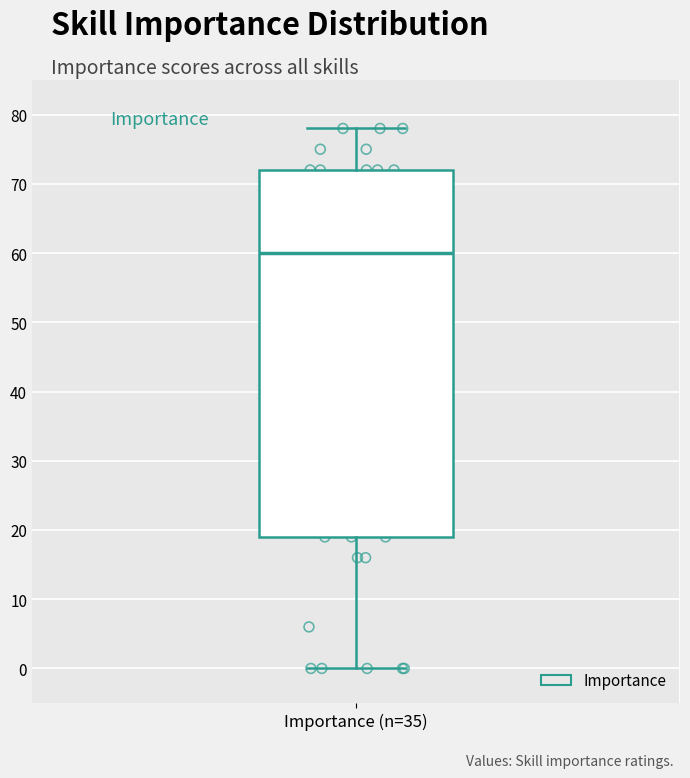

Transcribe this box plot: give where the median line is, the range the box spans, and where the two whiskers end, as read against the y-axis. The values are not printed on the chart, so give them approximately, as read against the axis.

median 60, box 19 to 72, whiskers 0 to 78